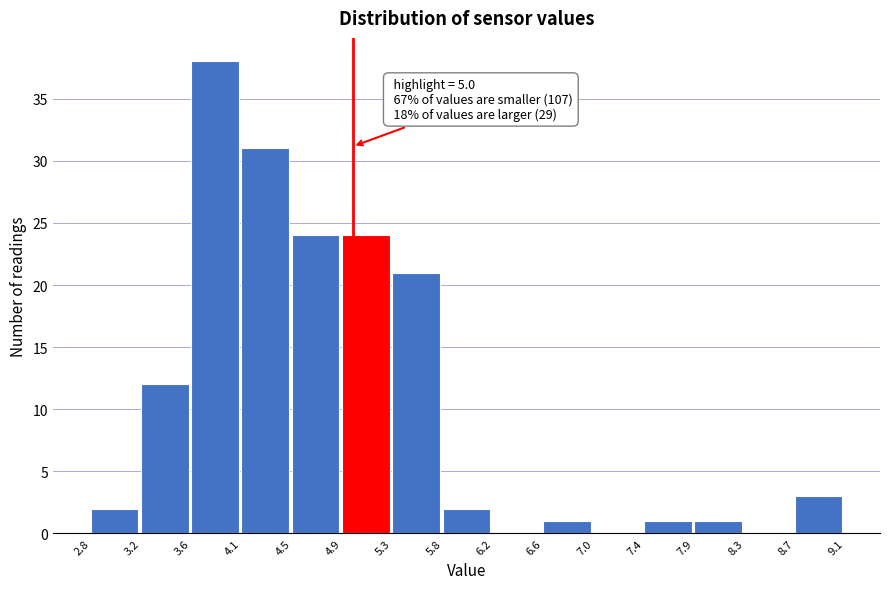

Over which range of the x-axis is the bar tallest?

3.6 to 4.1